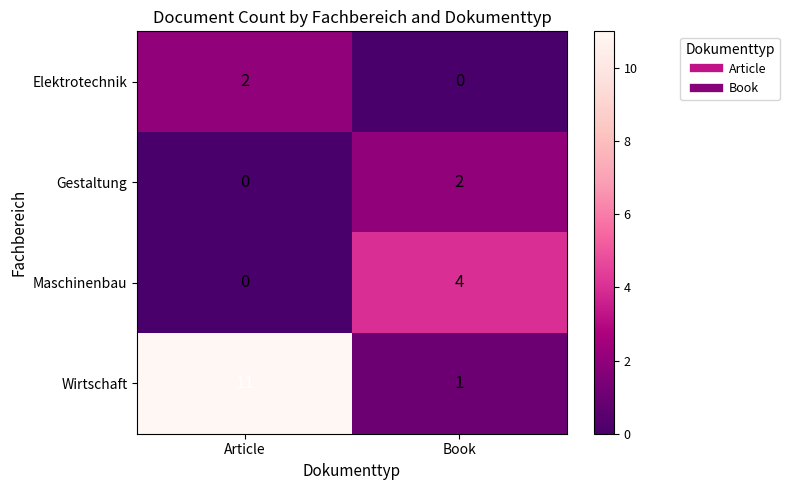

The value of Maschinenbau at Article is 2. True or false?

False